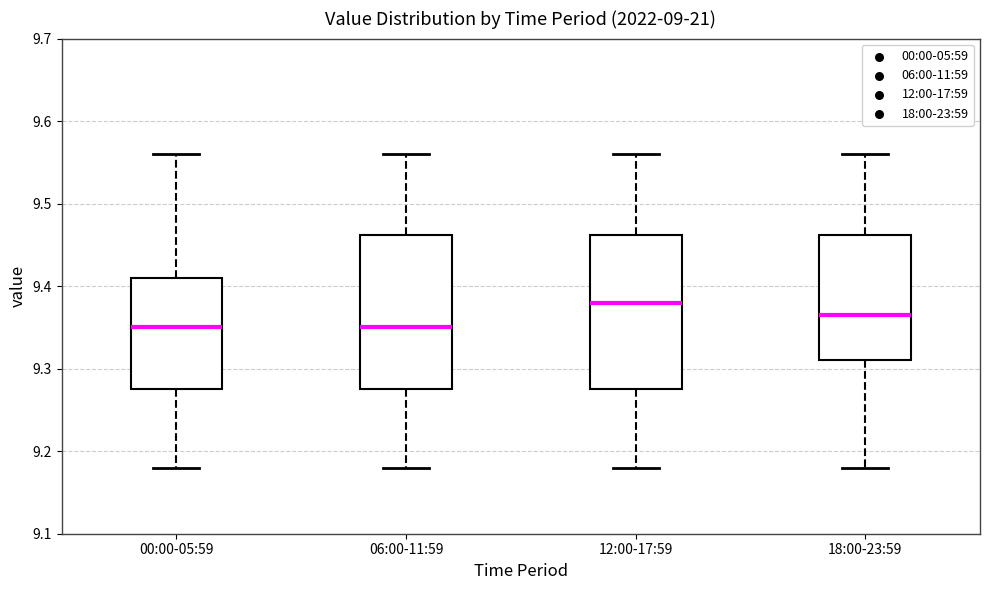

Reading left to right, read every box against the y-axis: the position of its median line, the range the box covers, and the ends of its whiskers. The values are not printed on the chart, so give them approximately, as read against the axis.

00:00-05:59: median 9.35, box 9.28 to 9.41, whiskers 9.18 to 9.56
06:00-11:59: median 9.35, box 9.28 to 9.46, whiskers 9.18 to 9.56
12:00-17:59: median 9.38, box 9.28 to 9.46, whiskers 9.18 to 9.56
18:00-23:59: median 9.37, box 9.31 to 9.46, whiskers 9.18 to 9.56